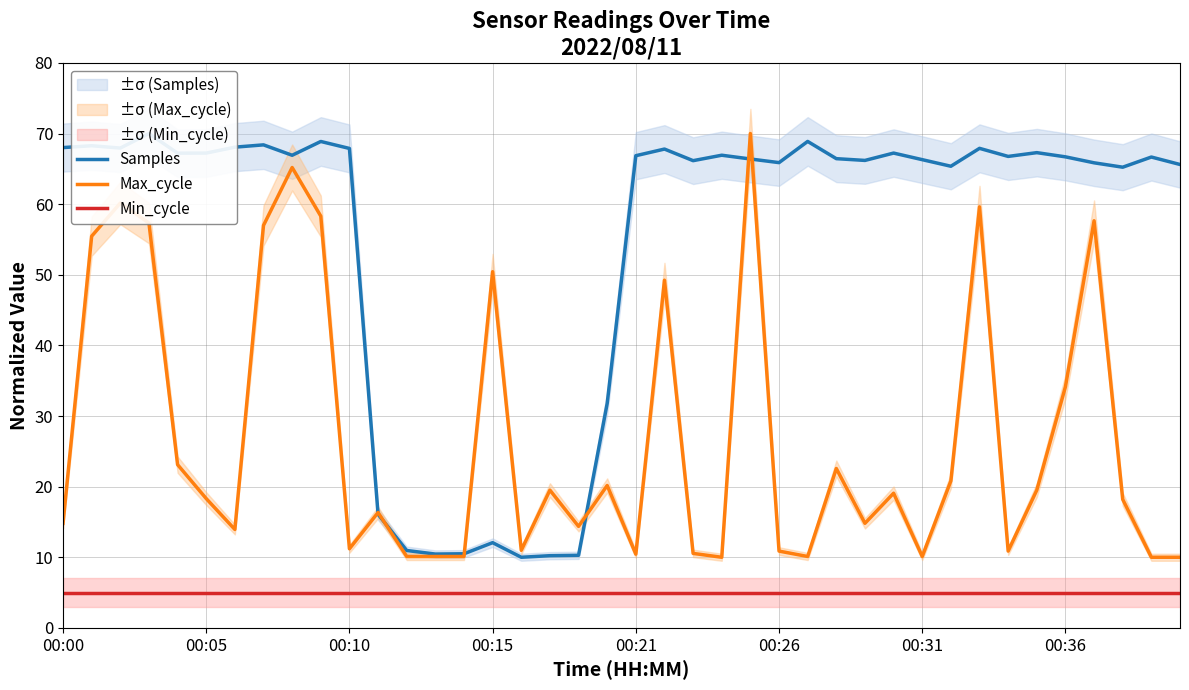

What is the lowest value of the Min_cycle series?

5.0